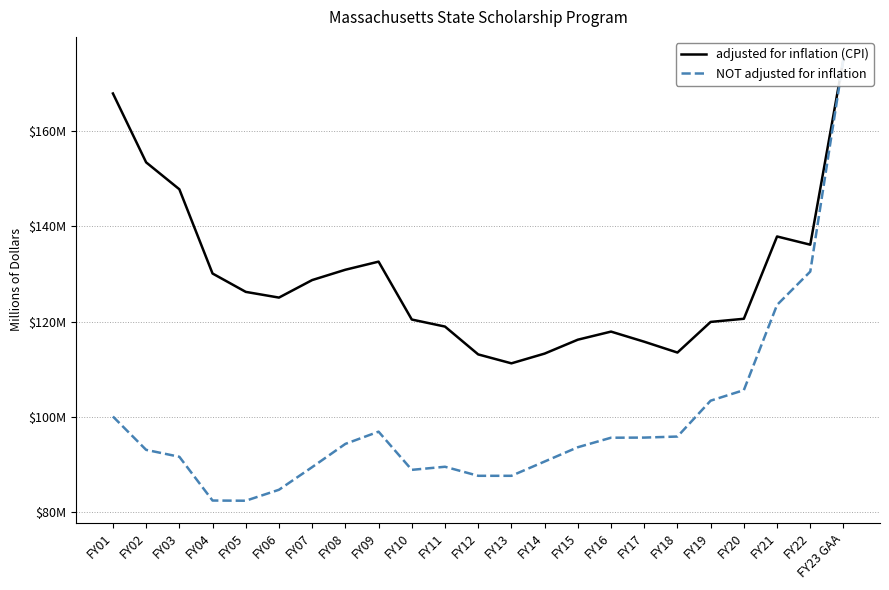

How many categories are shown in the chart?

23